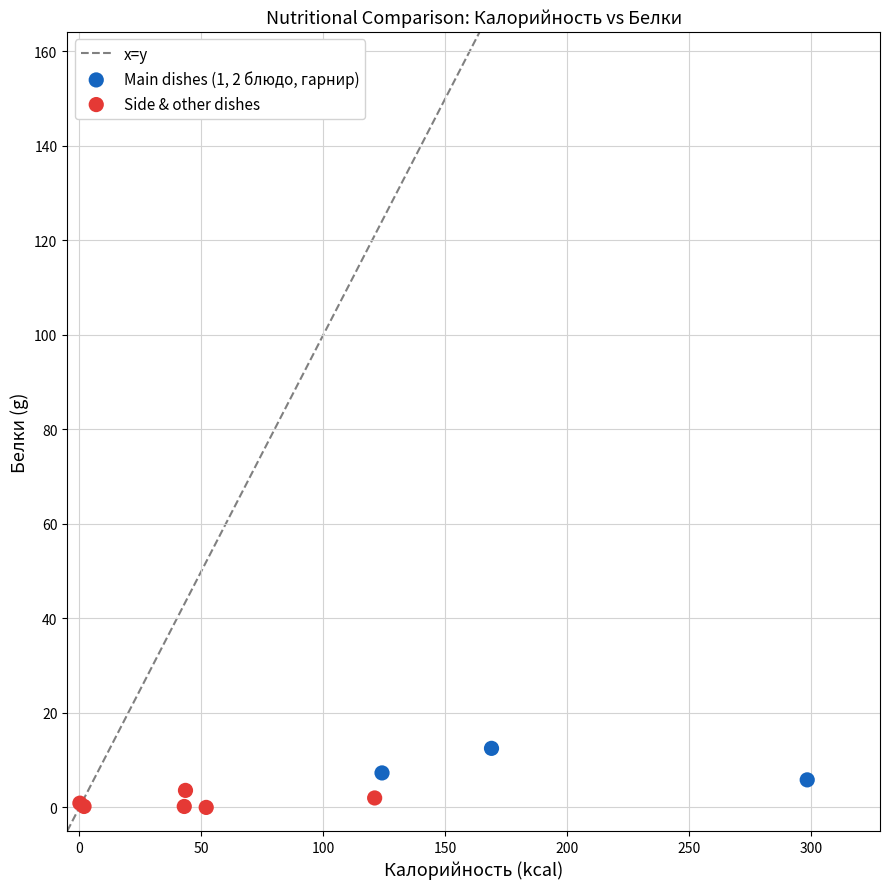

Which series reaches the minimum Y coordinate?

Side & other dishes